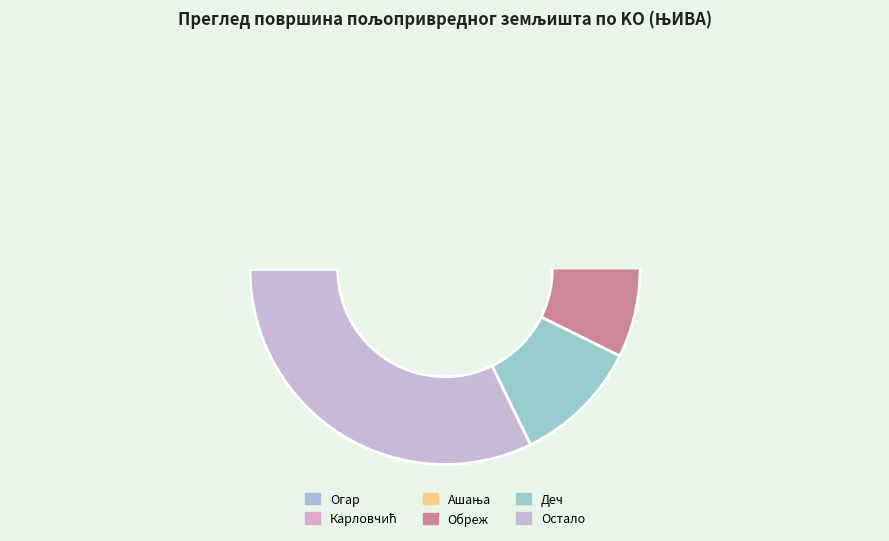

Is it true that Сремски Михаљевци is 8% of the pie?

False